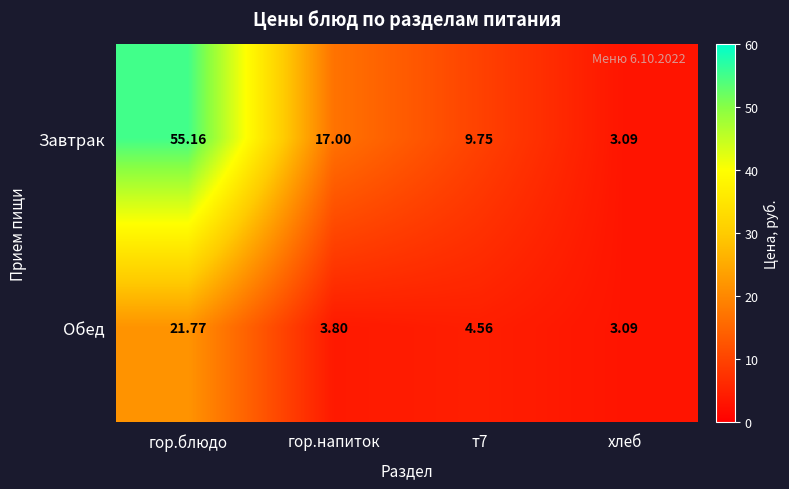

Which category has the lowest value across all series?

хлеб